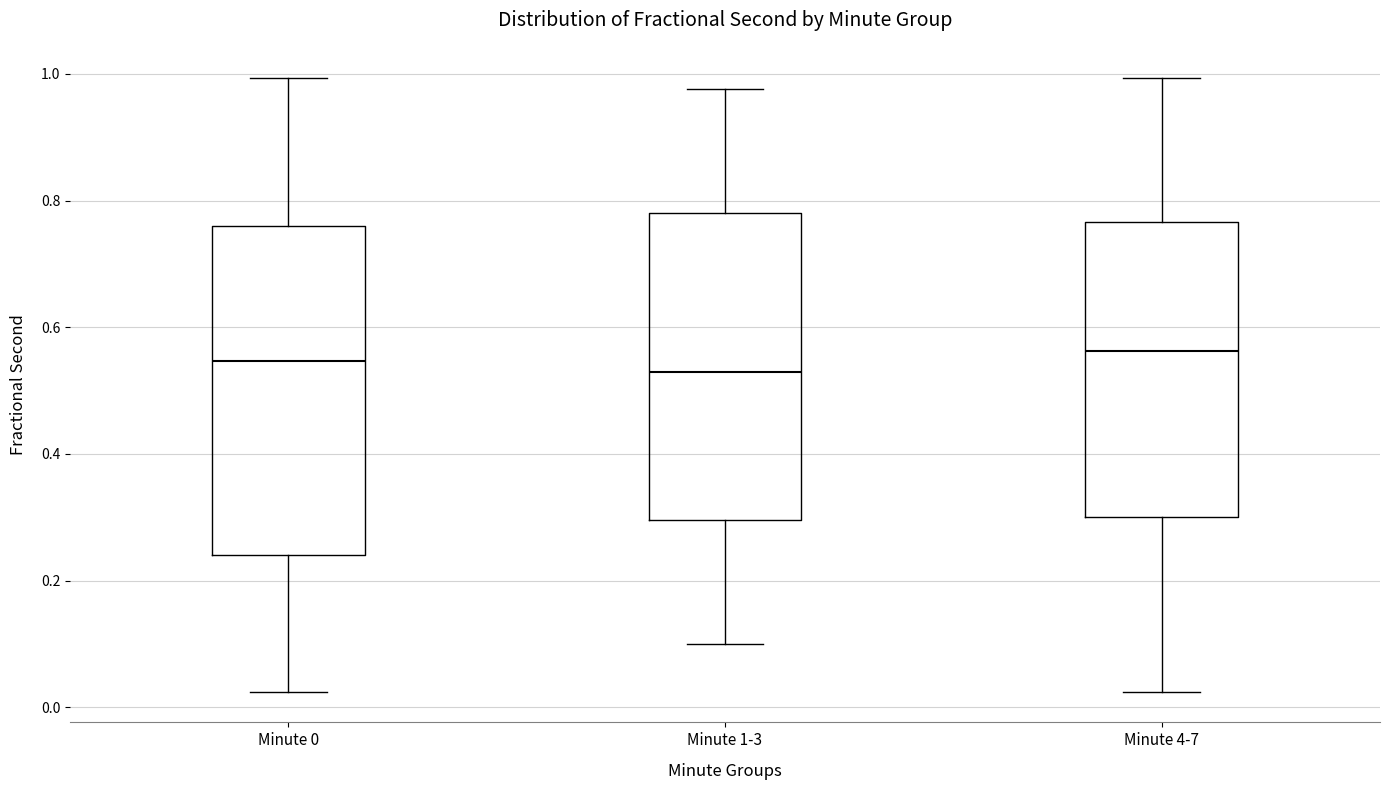

Reading left to right, transcribe this box plot: for each box, give where its median line is, the range the box spans, and where its two whiskers end, as read against the y-axis. The values are not printed on the chart, so give them approximately, as read against the axis.

Minute 0: median 0.54, box 0.24 to 0.76, whiskers 0.02 to 1.00
Minute 1-3: median 0.52, box 0.30 to 0.78, whiskers 0.10 to 0.98
Minute 4-7: median 0.56, box 0.30 to 0.76, whiskers 0.02 to 1.00